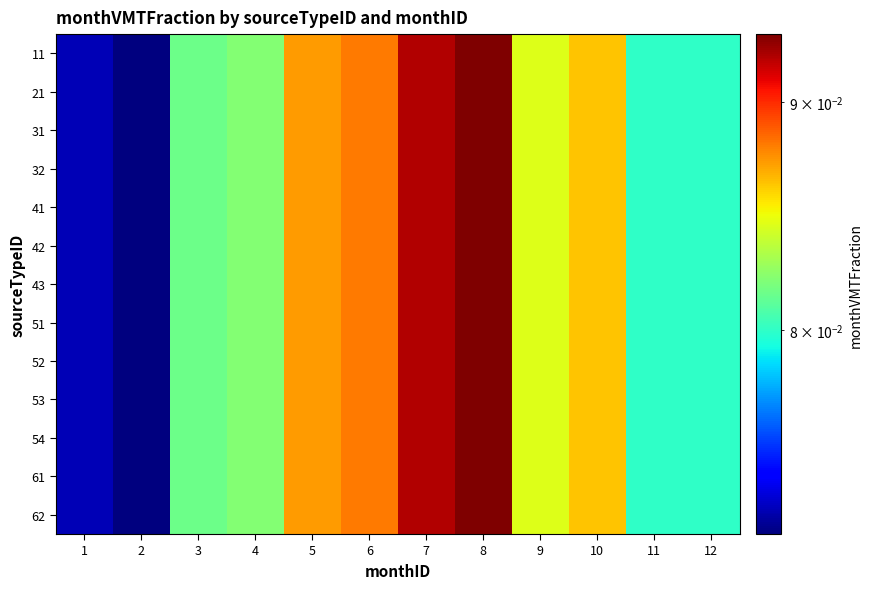

At which category does the chart reach its peak across all series?

8